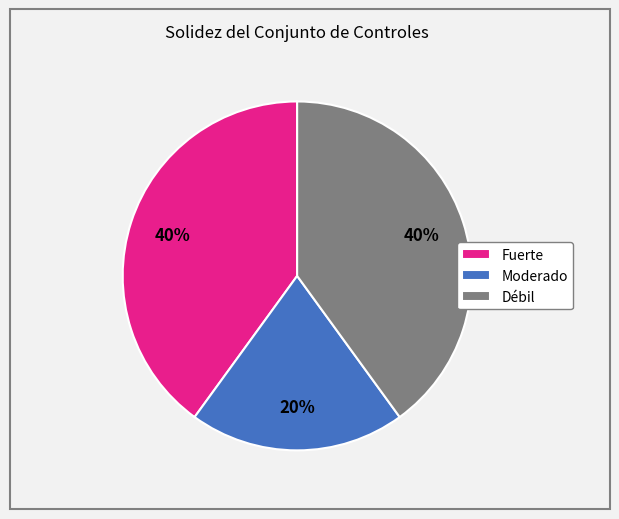

Is there any slice that represents more than half of the pie?

No